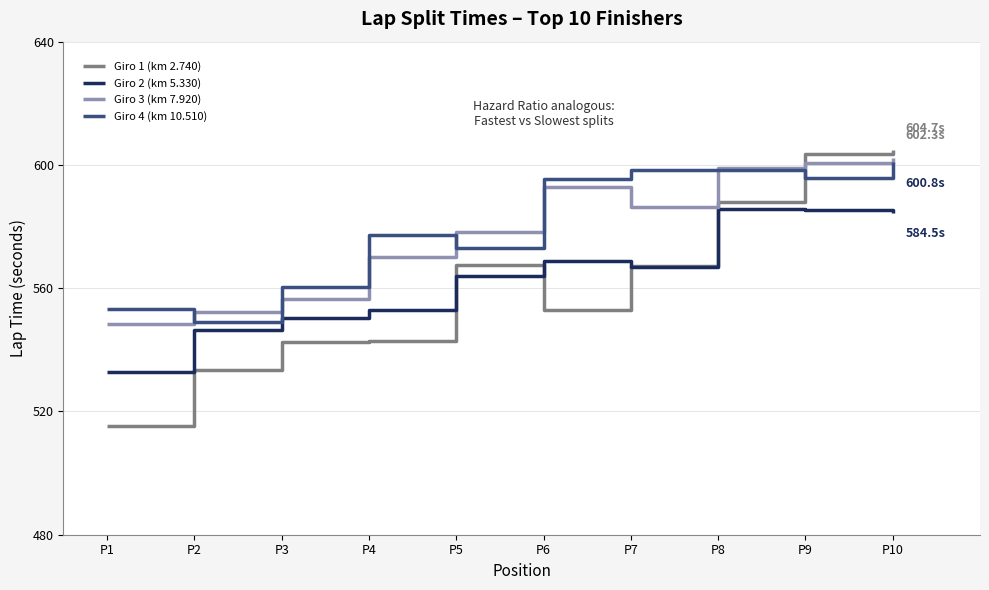

What are all the series names shown in the legend?

Giro 1 (km 2.740), Giro 2 (km 5.330), Giro 3 (km 7.920), Giro 4 (km 10.510)